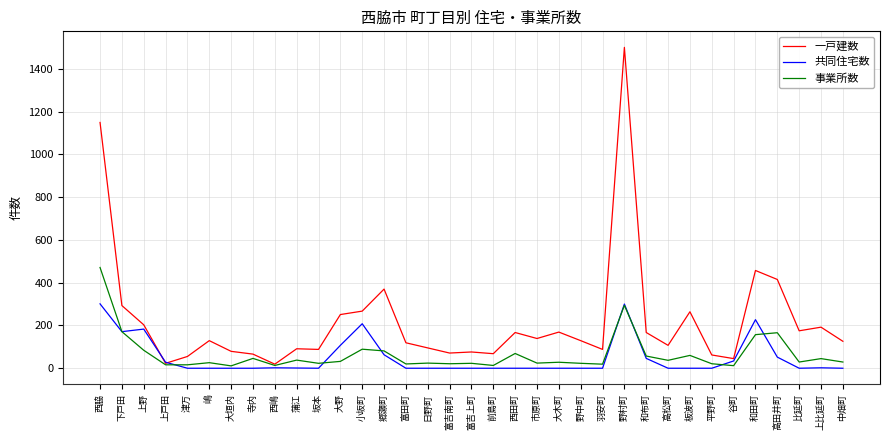

What is the difference between the highest and lowest values at 富吉上町?

76